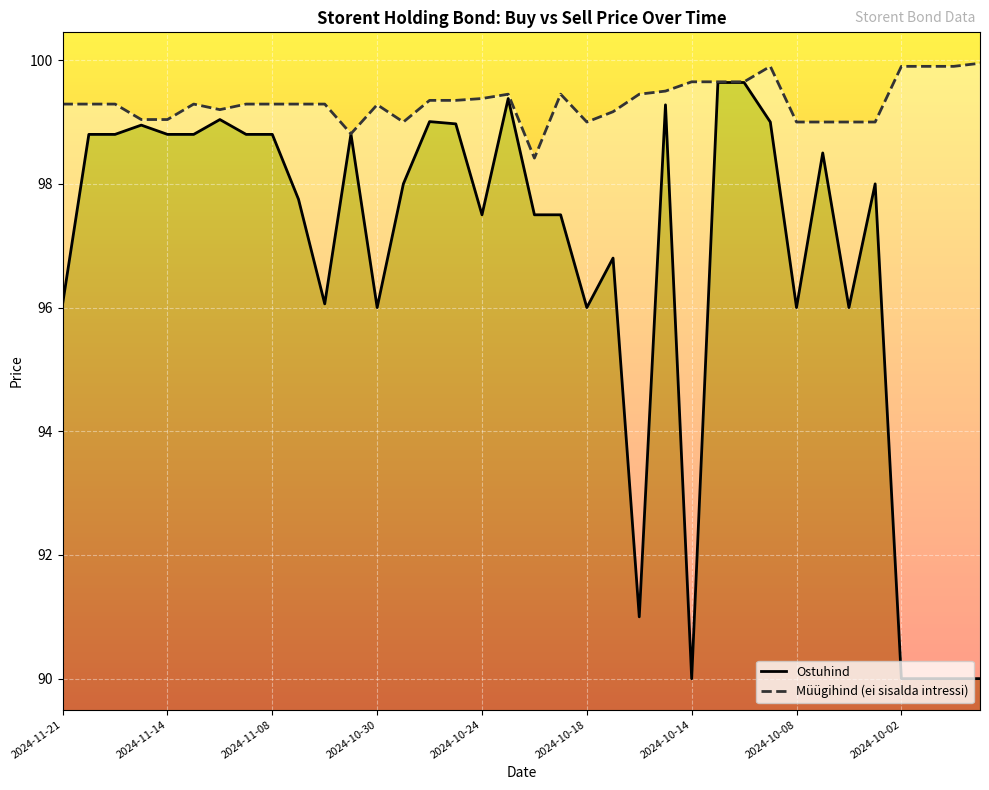

Is it true that Müügihind (ei sisalda intressi) equals 99.0 at 13?

True